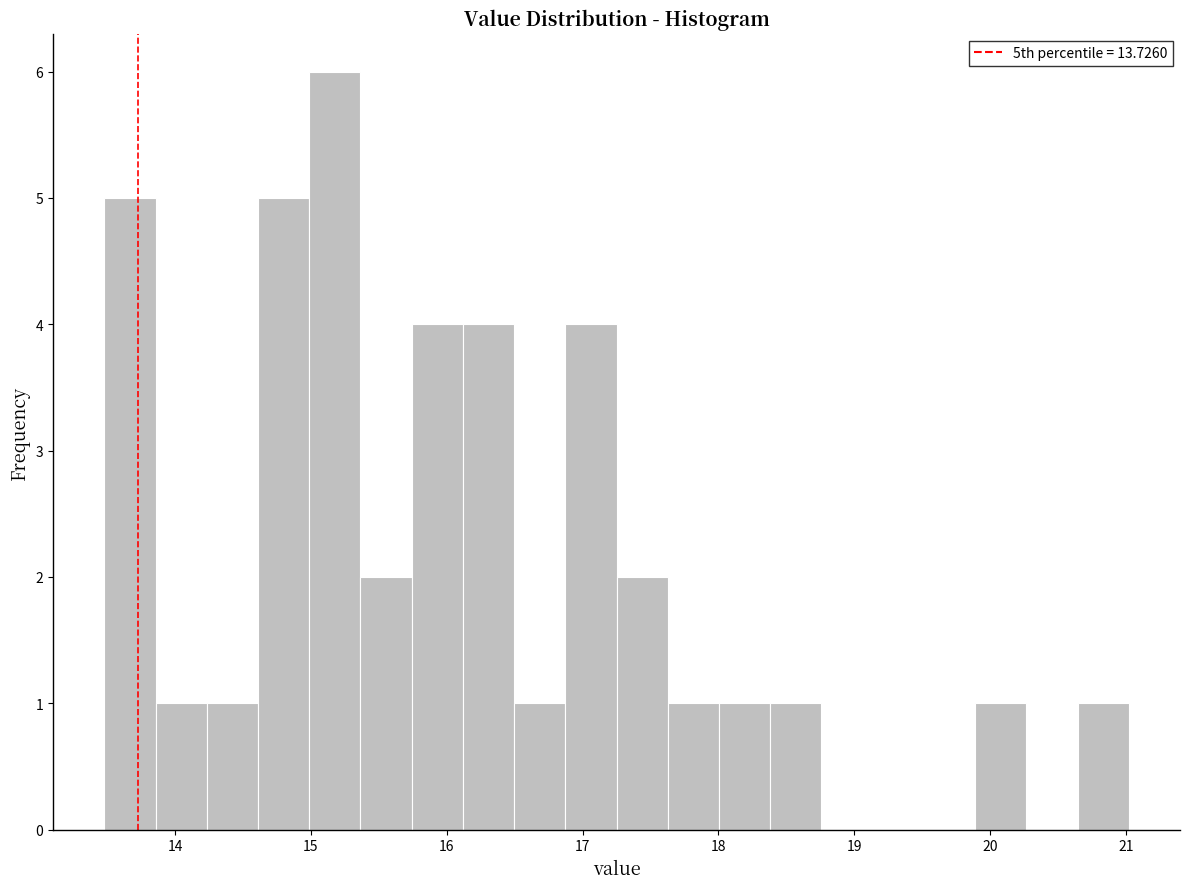

Around what value on the x-axis is the tallest bar? Give the approximate position of its centre, as read against the axis.

15.2